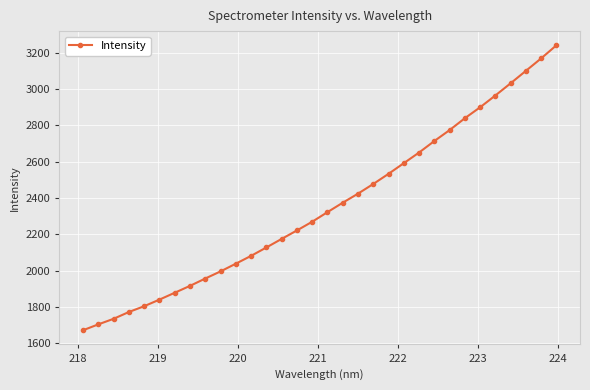

What is the difference between the maximum and second lowest values?

1535.4